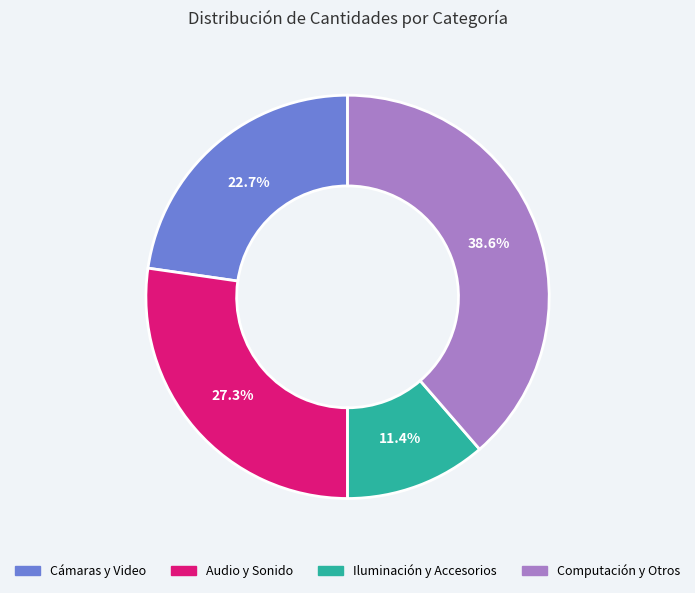

Does any single category account for the majority?

No